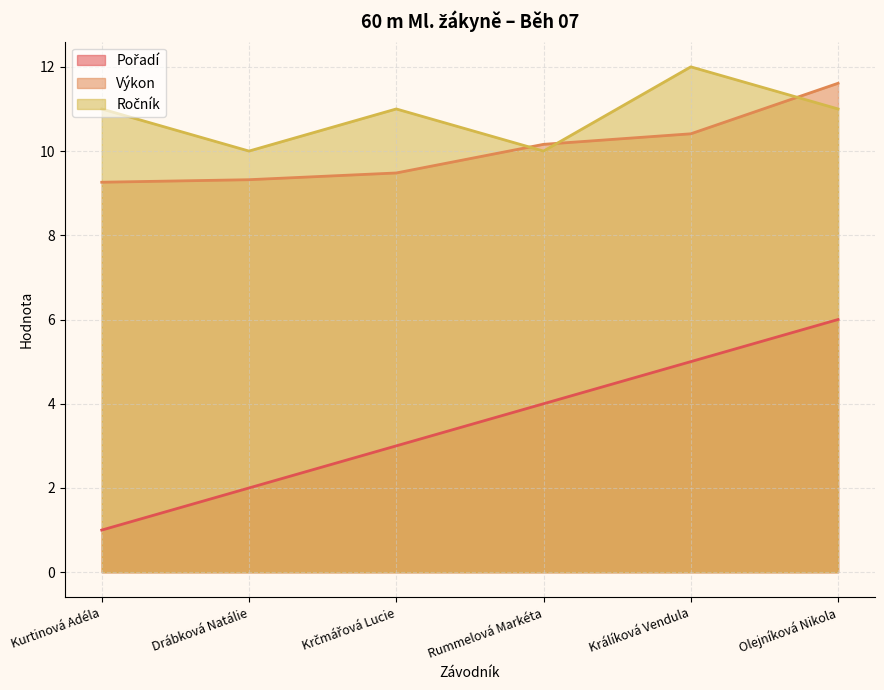

Reading left to right, what are all the values shown in this chart?

Pořadí: 1.0	2.0	3.0	4.0	5.0	6.0
Výkon: 9.3	9.3	9.5	10.2	10.4	11.6
Ročník: 11.0	10.0	11.0	10.0	12.0	11.0